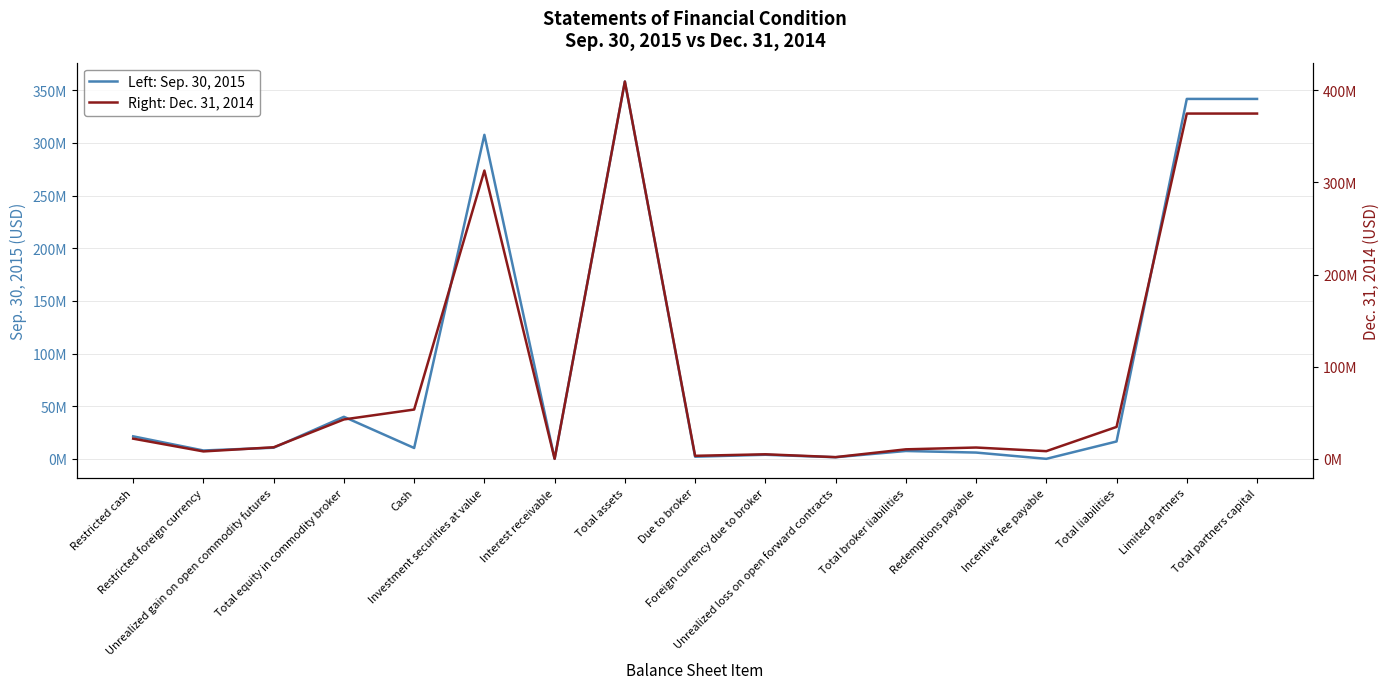

The Right: Dec. 31, 2014 series shows 11136370 at Restricted foreign currency. True or false?

False